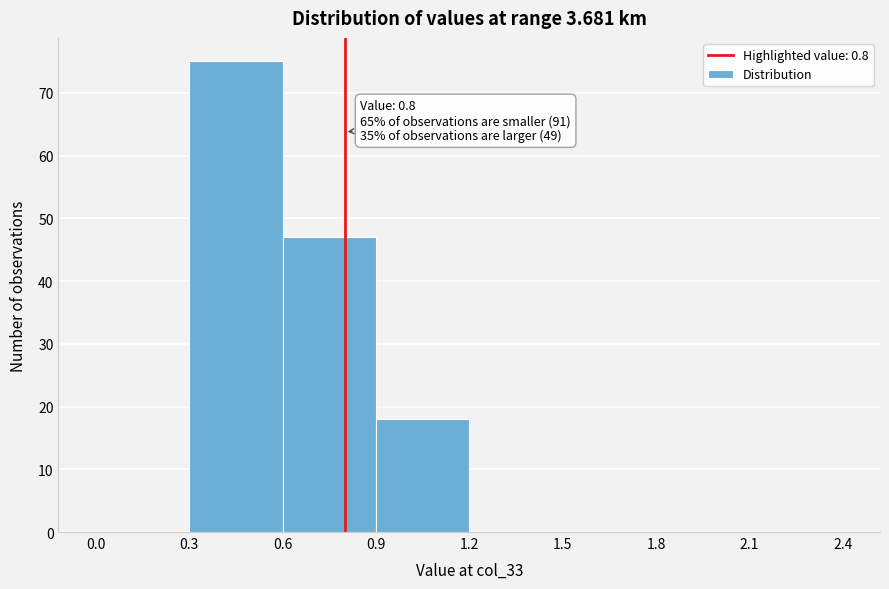

Which range on the x-axis has the tallest bar?

0.3 to 0.6